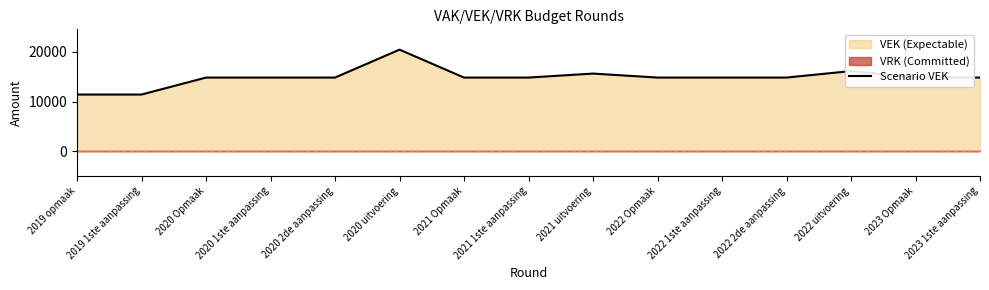

What is the ratio of the value at 2021 1ste aanpassing to the value at 2020 Opmaak?

1.0